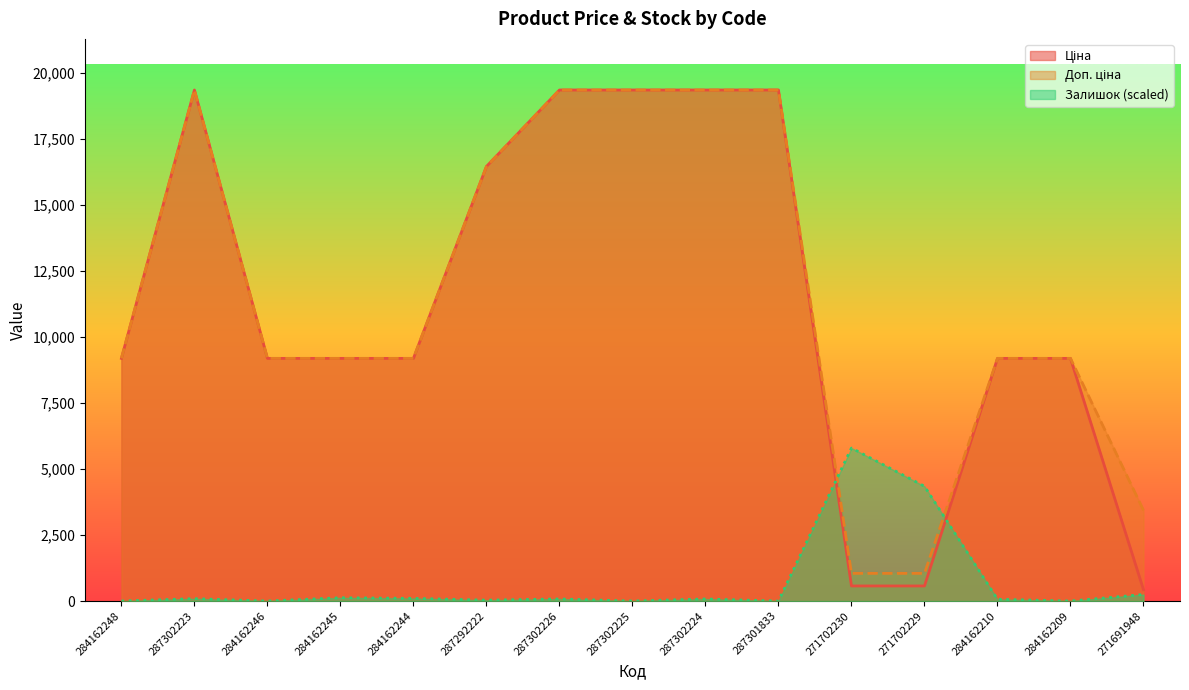

What is the spread (max minus min) of values at 287292222?

16414.5